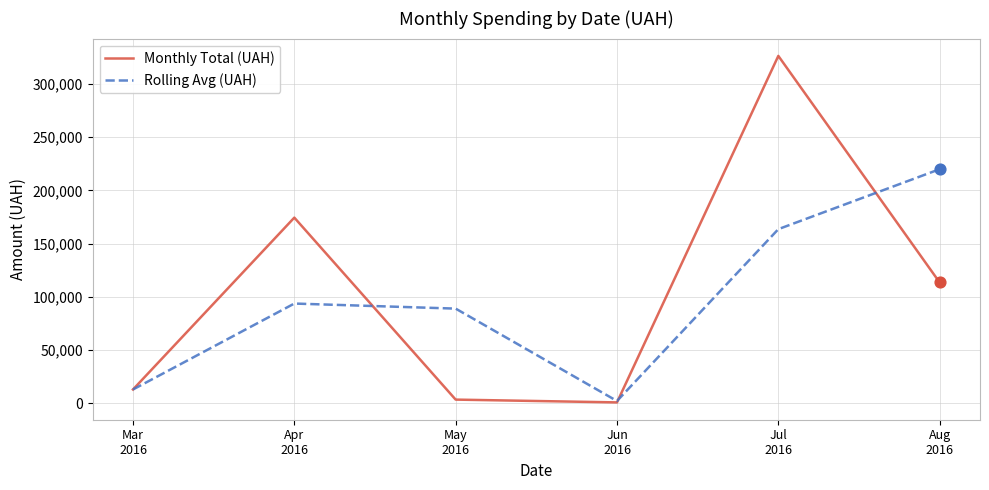

At how many categories does at least one series exceed 20072?

4